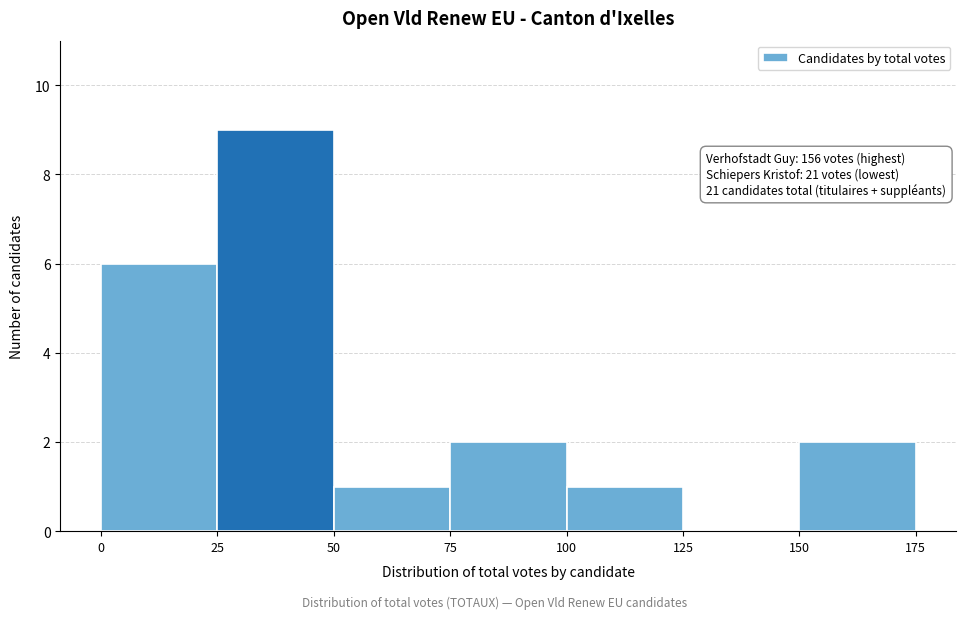

Which range on the x-axis has the tallest bar?

25 to 50